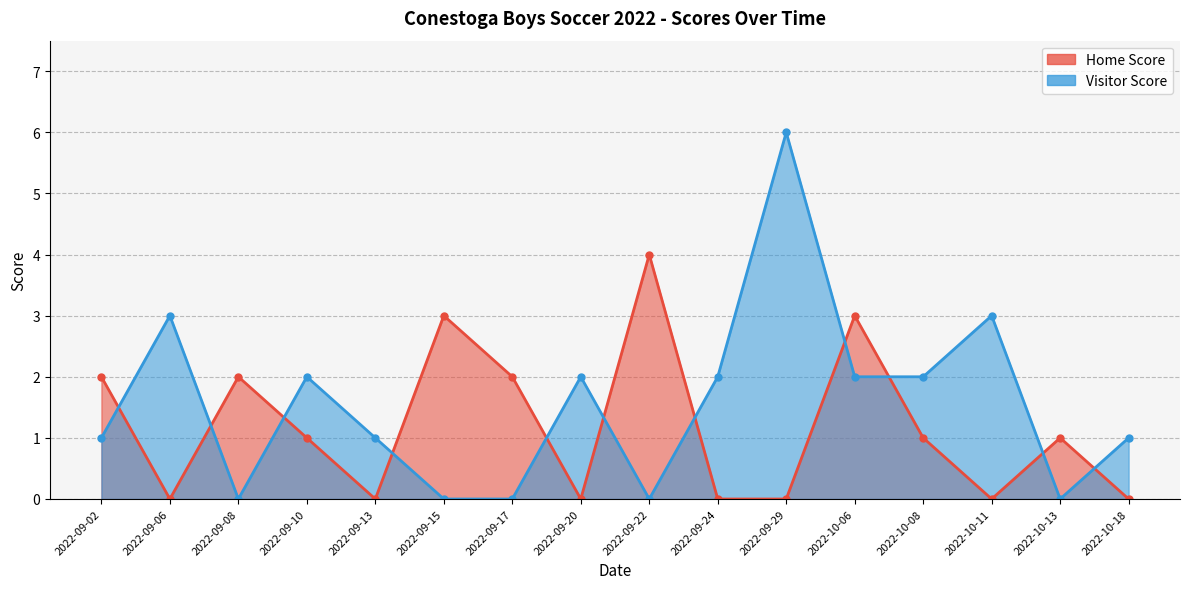

How many Visitor Score values are between 0 and 2?

13